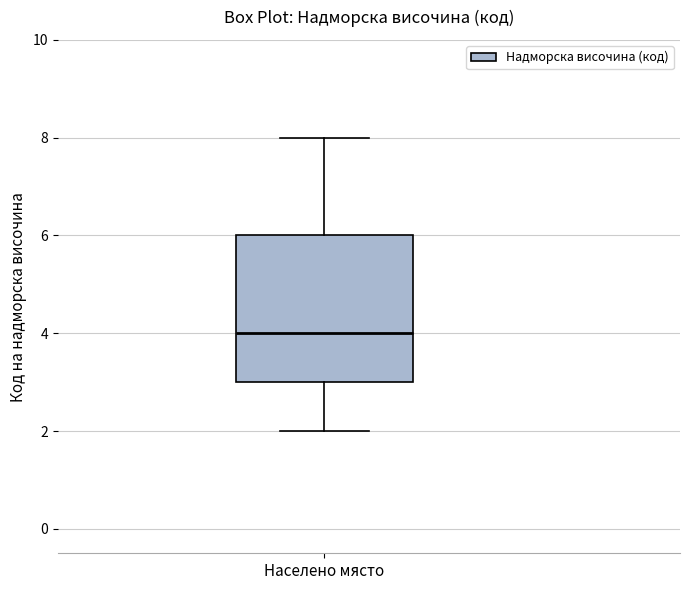

Read this box plot against the y-axis: the position of the median line, the range covered by the box, and the ends of both whiskers. The values are not printed on the chart, so give them approximately, as read against the axis.

median 4, box 3 to 6, whiskers 2 to 8